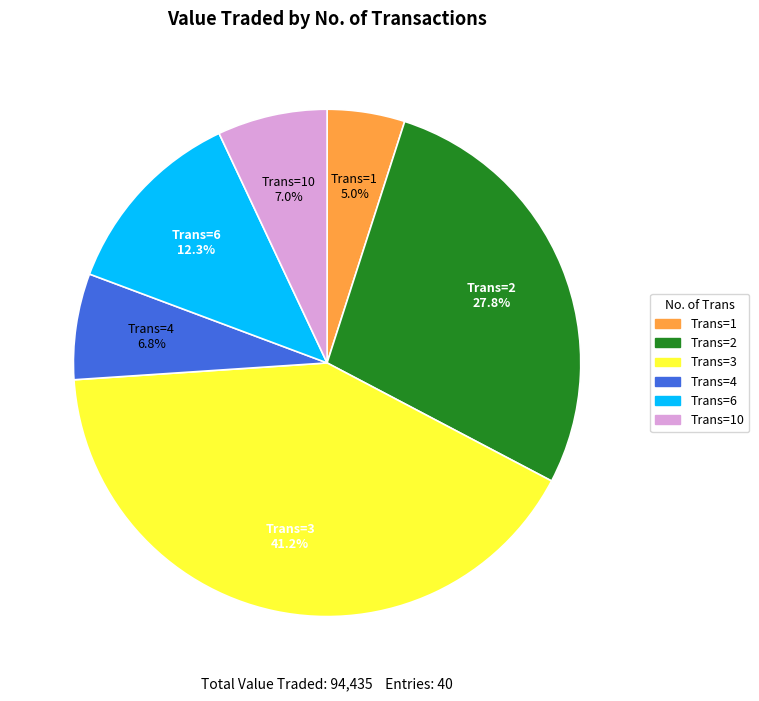

Does any single category account for the majority?

No